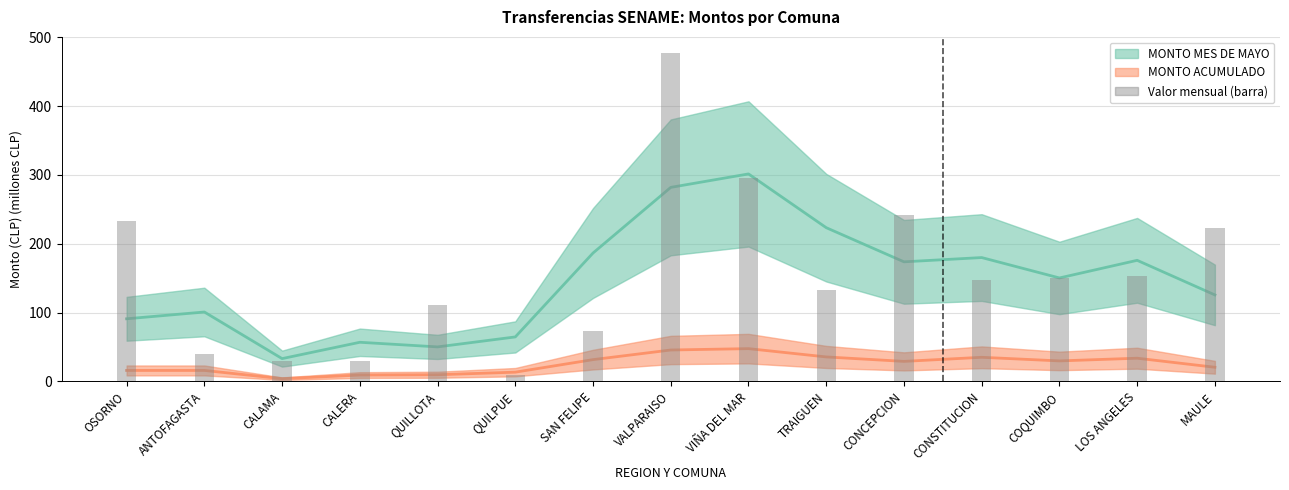

True or false: the data shows 223.5 at MAULE.

True